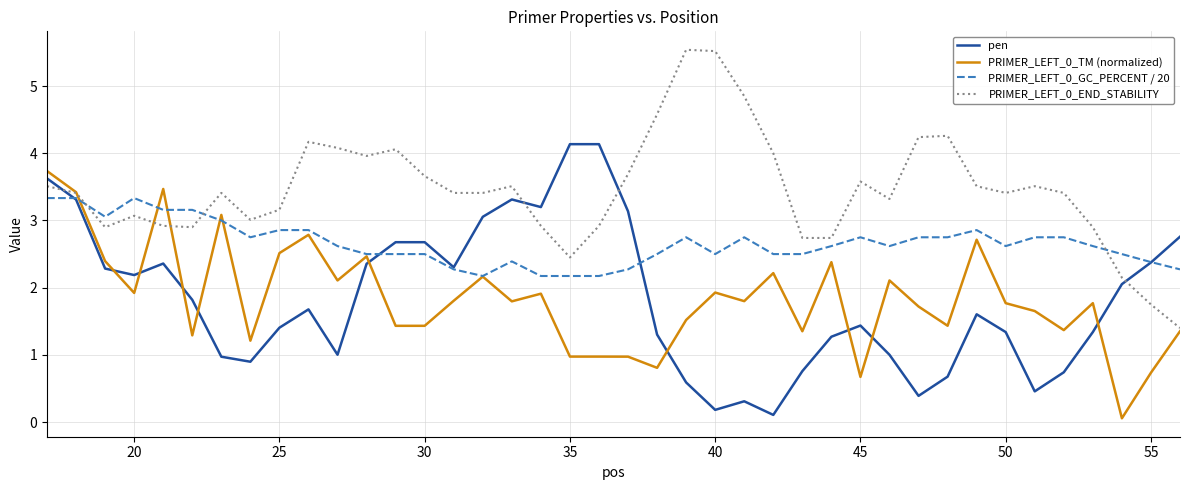

Rank the series by their maximum value, from highest to lowest.

PRIMER_LEFT_0_END_STABILITY, pen, PRIMER_LEFT_0_TM (normalized), PRIMER_LEFT_0_GC_PERCENT / 20